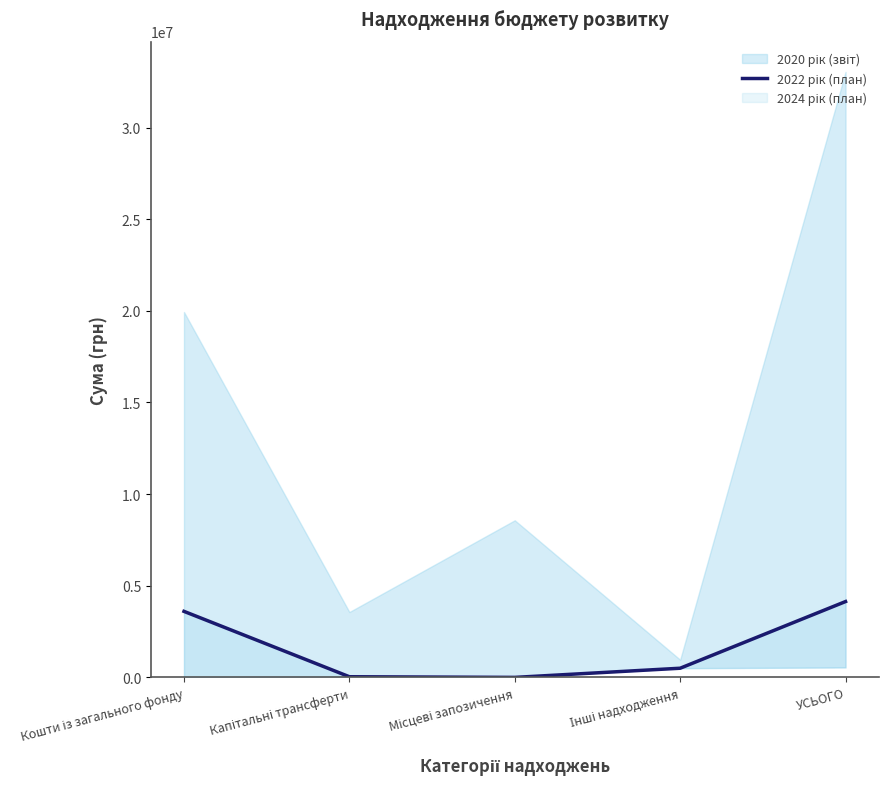

What is the ratio of the value at УСЬОГО to the value at Інші надходження?

8.3